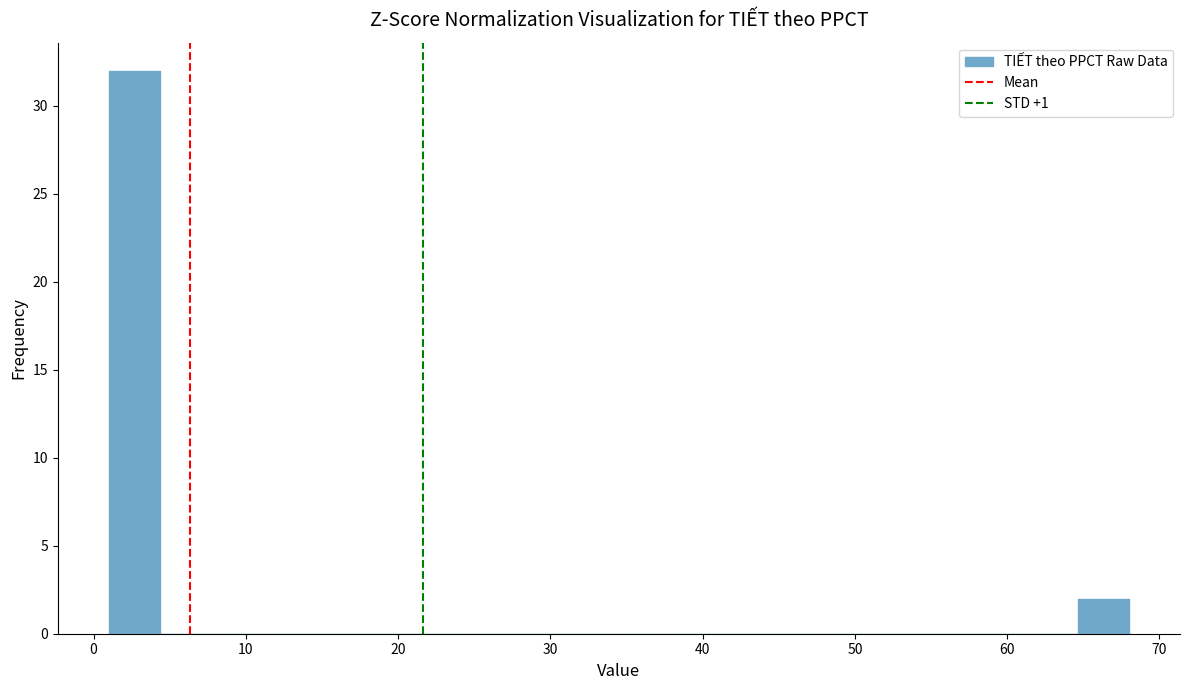

Around what value on the x-axis is the tallest bar? Give the approximate position of its centre, as read against the axis.

3